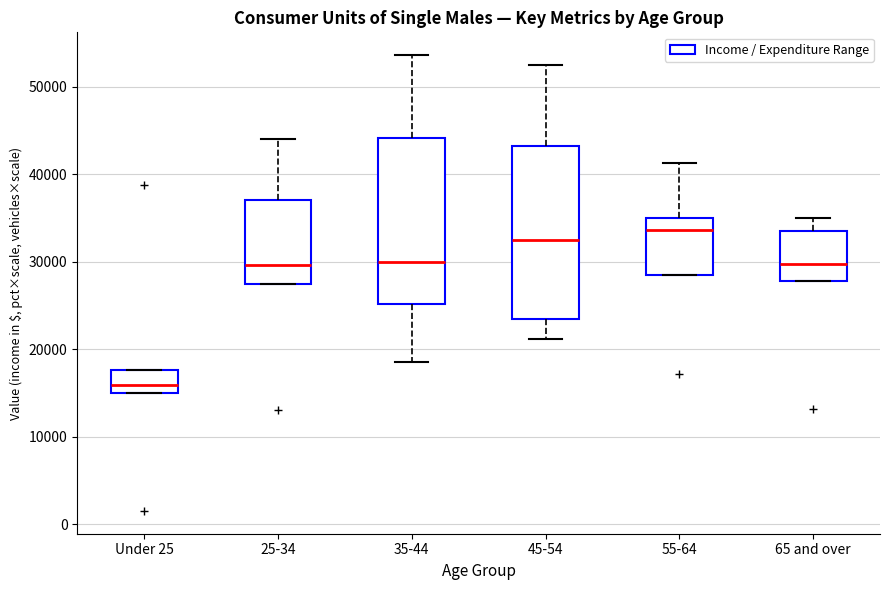

Reading left to right, read every box against the y-axis: the position of its median line, the range the box covers, and the ends of its whiskers. The values are not printed on the chart, so give them approximately, as read against the axis.

Under 25: median 16000, box 15000 to 18000, whiskers 15000 to 18000
25-34: median 30000, box 28000 to 37000, whiskers 28000 to 44000
35-44: median 30000, box 25000 to 44000, whiskers 19000 to 54000
45-54: median 33000, box 24000 to 43000, whiskers 21000 to 53000
55-64: median 34000, box 29000 to 35000, whiskers 29000 to 41000
65 and over: median 30000, box 28000 to 34000, whiskers 28000 to 35000